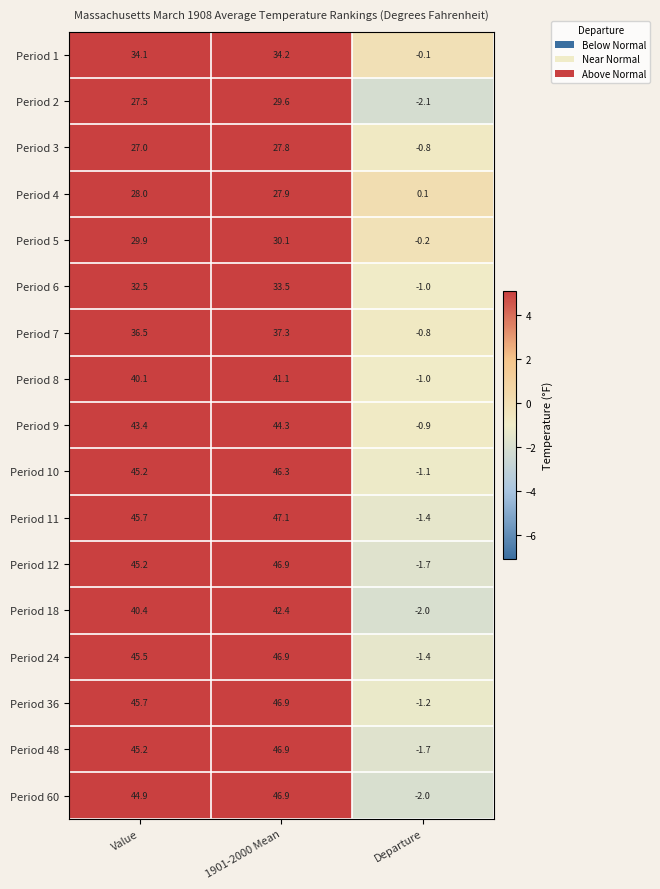

What is the smallest value displayed?

-2.1